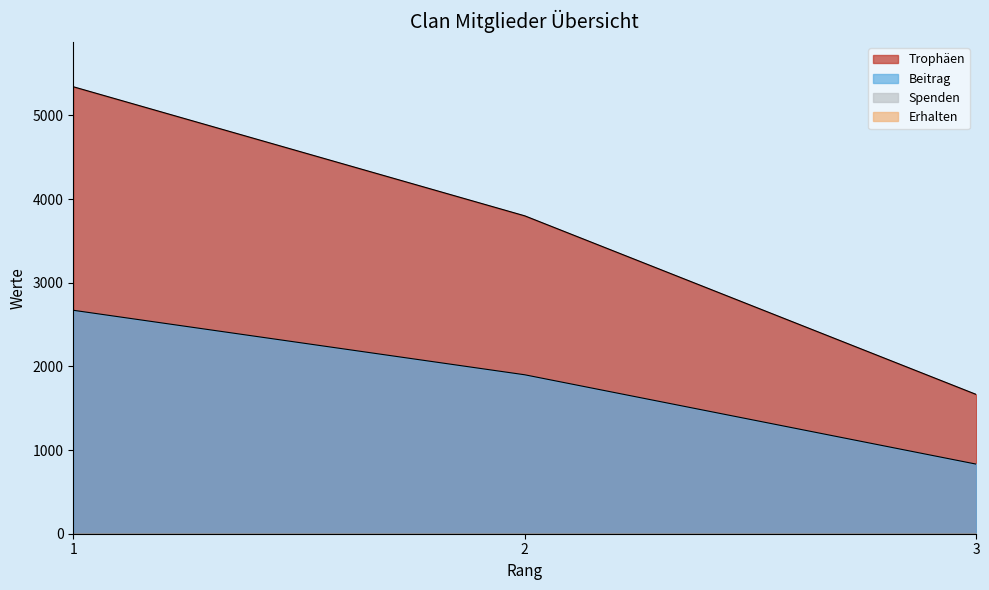

Which series has the widest spread of values?

Trophäen